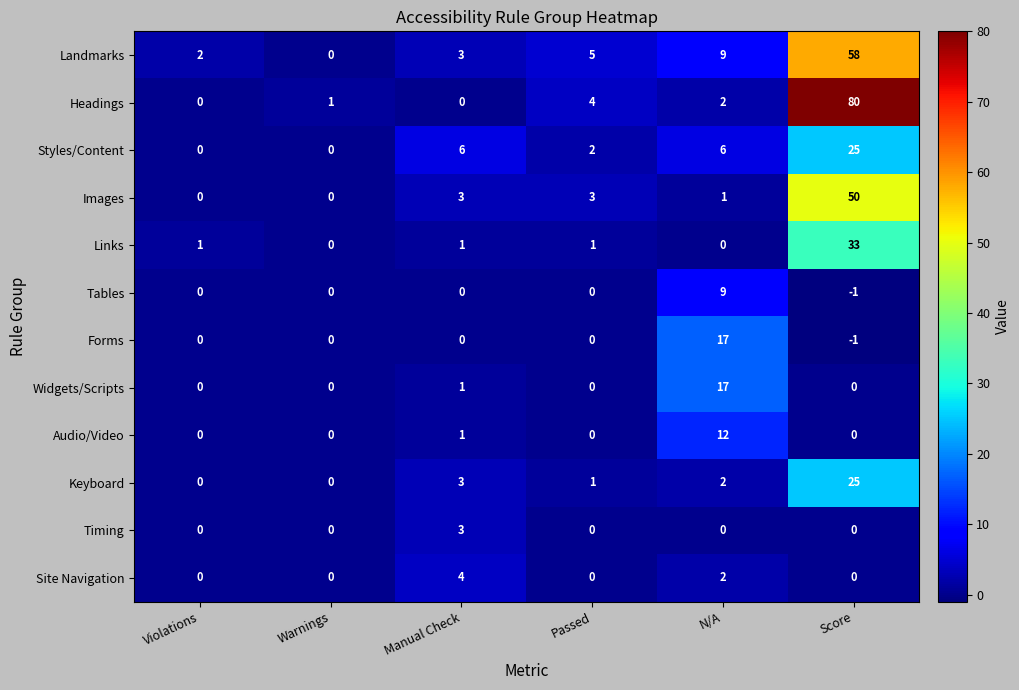

Which series changed the most between N/A and Score?

Headings